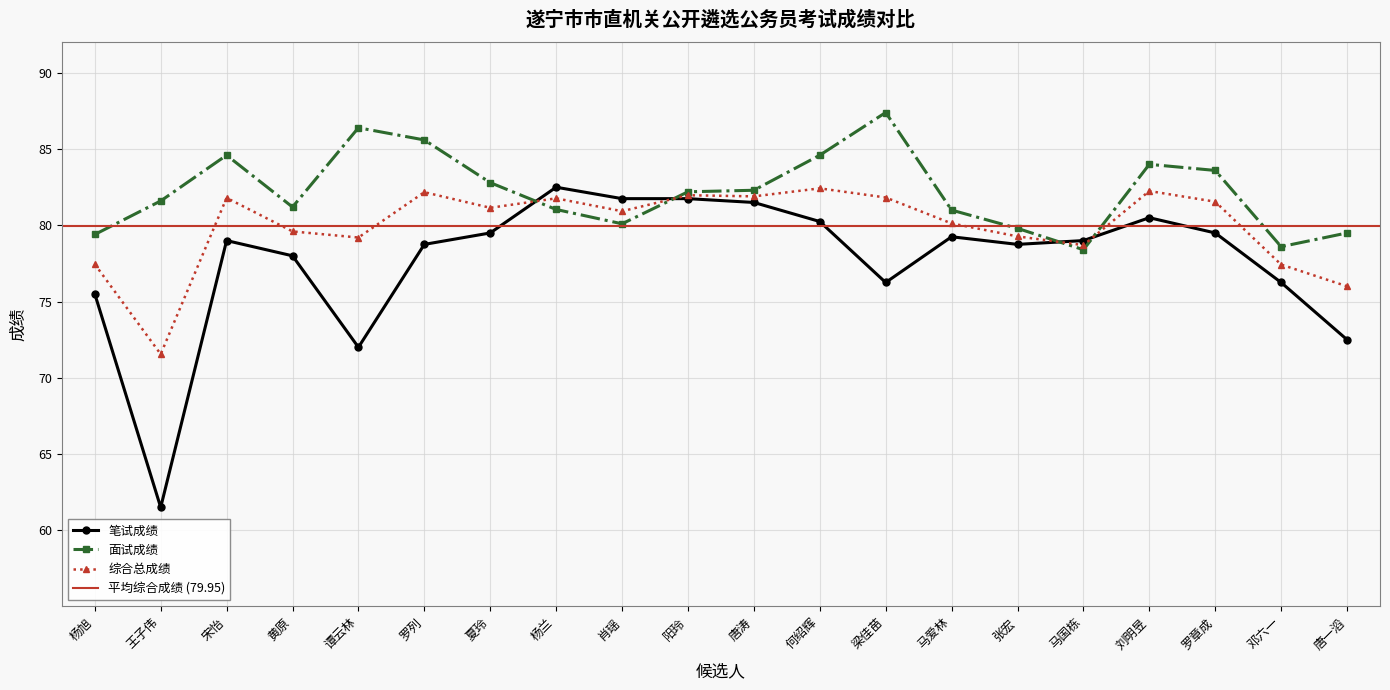

Reading left to right, transcribe all the data shown in this chart.

笔试成绩: 杨旭=75.5	王子伟=61.5	宋怡=79.0	黄原=78.0	谭云林=72.0	罗列=78.8	夏玲=79.5	杨兰=82.5	肖瑶=81.8	阳玲=81.8	唐涛=81.5	何绍辉=80.2	梁佳苗=76.2	马爱林=79.2	张宏=78.8	马国栋=79.0	刘明昱=80.5	罗章成=79.5	邓六一=76.2	唐一滔=72.5
面试成绩: 杨旭=79.4	王子伟=81.6	宋怡=84.6	黄原=81.2	谭云林=86.4	罗列=85.6	夏玲=82.8	杨兰=81.0	肖瑶=80.1	阳玲=82.2	唐涛=82.3	何绍辉=84.6	梁佳苗=87.4	马爱林=81.0	张宏=79.8	马国栋=78.4	刘明昱=84.0	罗章成=83.6	邓六一=78.6	唐一滔=79.5
综合总成绩: 杨旭=77.5	王子伟=71.5	宋怡=81.8	黄原=79.6	谭云林=79.2	罗列=82.2	夏玲=81.2	杨兰=81.8	肖瑶=80.9	阳玲=82.0	唐涛=81.9	何绍辉=82.4	梁佳苗=81.8	马爱林=80.1	张宏=79.3	马国栋=78.7	刘明昱=82.2	罗章成=81.5	邓六一=77.4	唐一滔=76.0